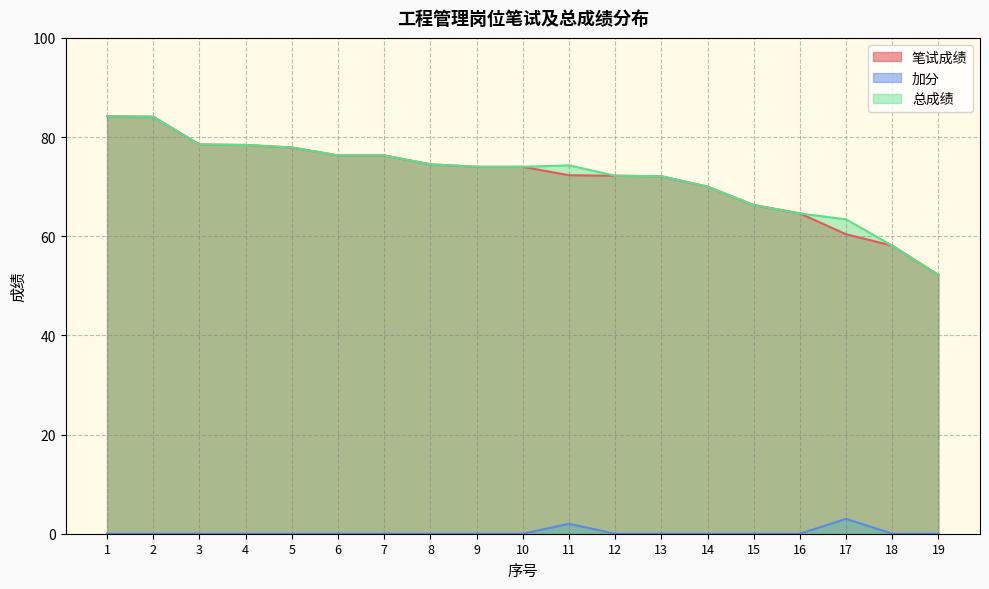

List the series in order of their peak value, highest first.

笔试成绩, 总成绩, 加分